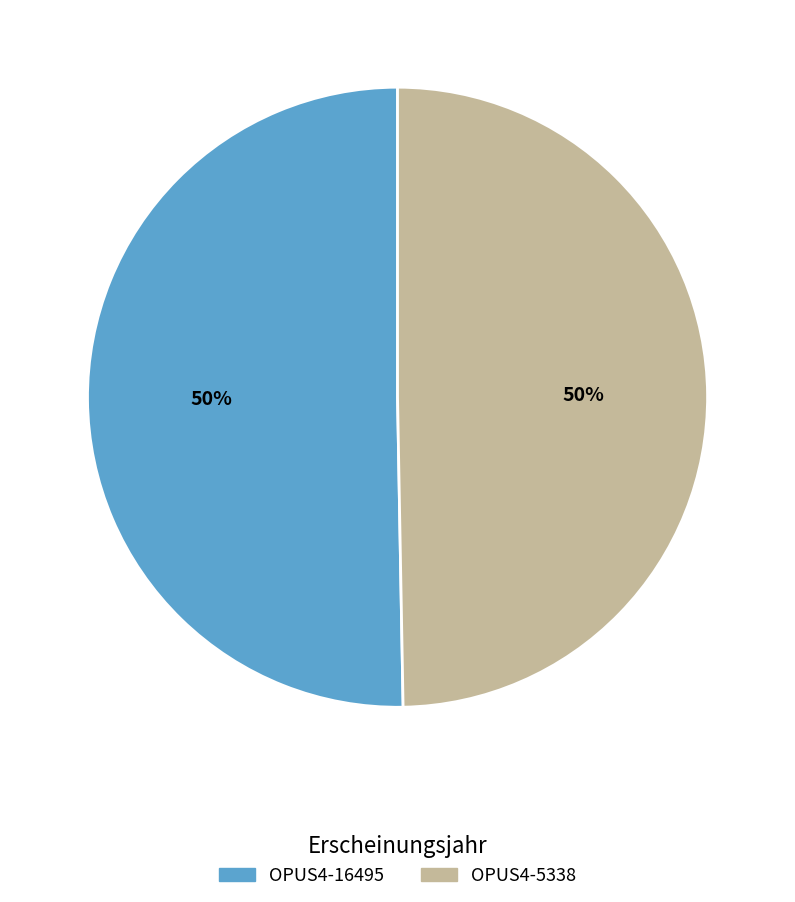

To the nearest percent, what is the combined percentage of OPUS4-16495 and OPUS4-5338?

100%